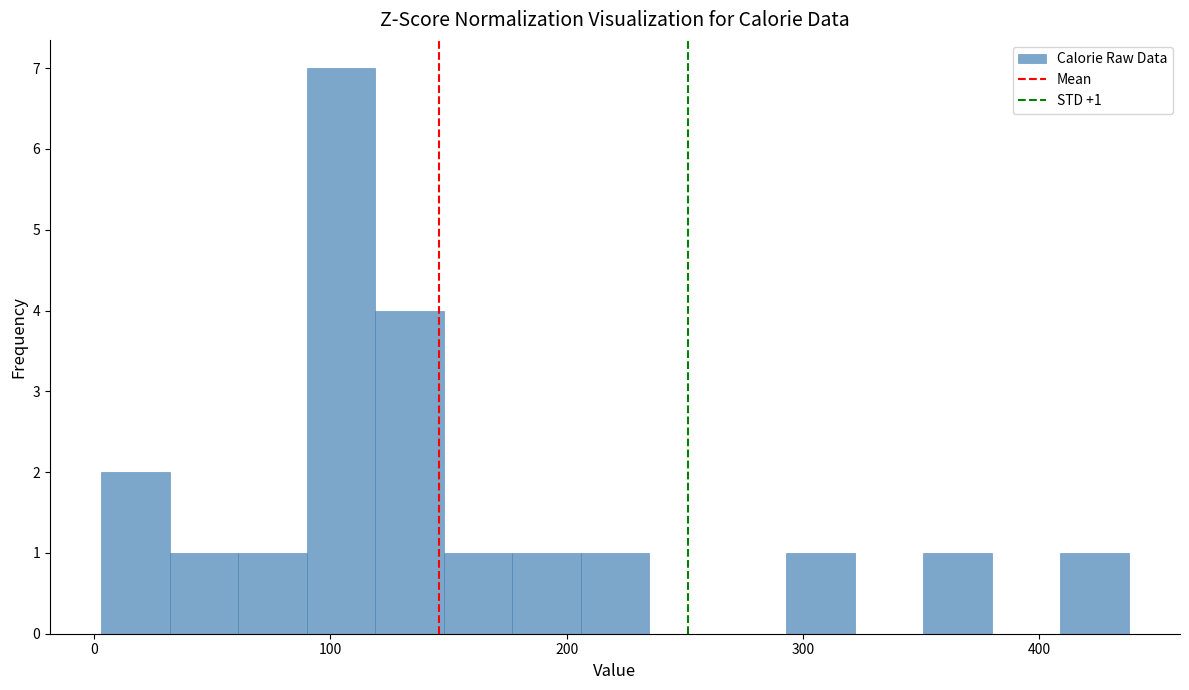

Read against the x-axis, roughly where is the centre of the tallest bar?

100